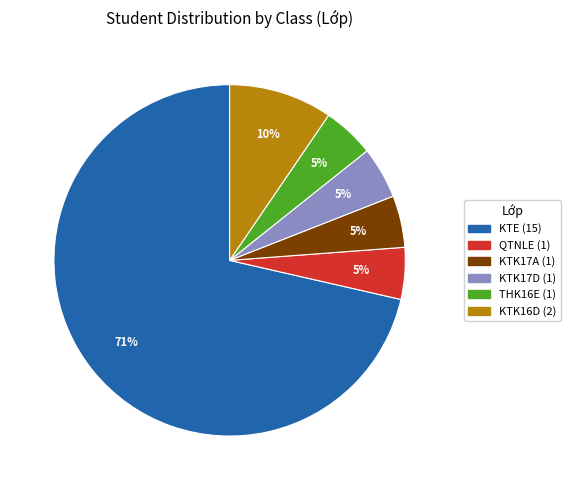

Is there any slice that represents more than half of the pie?

Yes